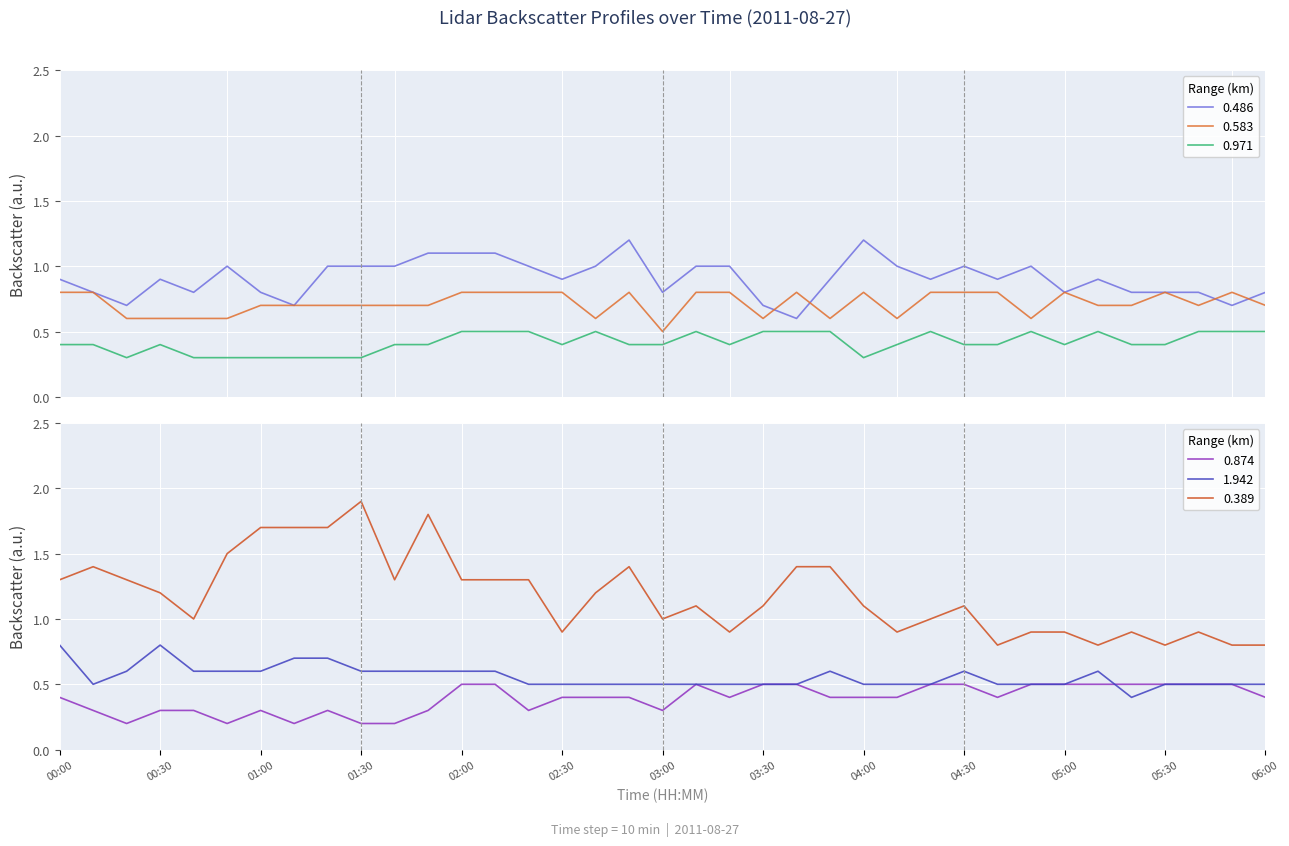

True or false: 0.874 and 0.583 intersect in this chart.

False